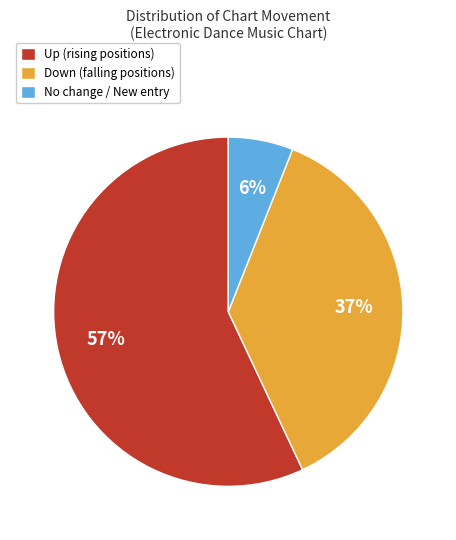

What percentage is the Down (falling positions) slice, to the nearest percent?

37%